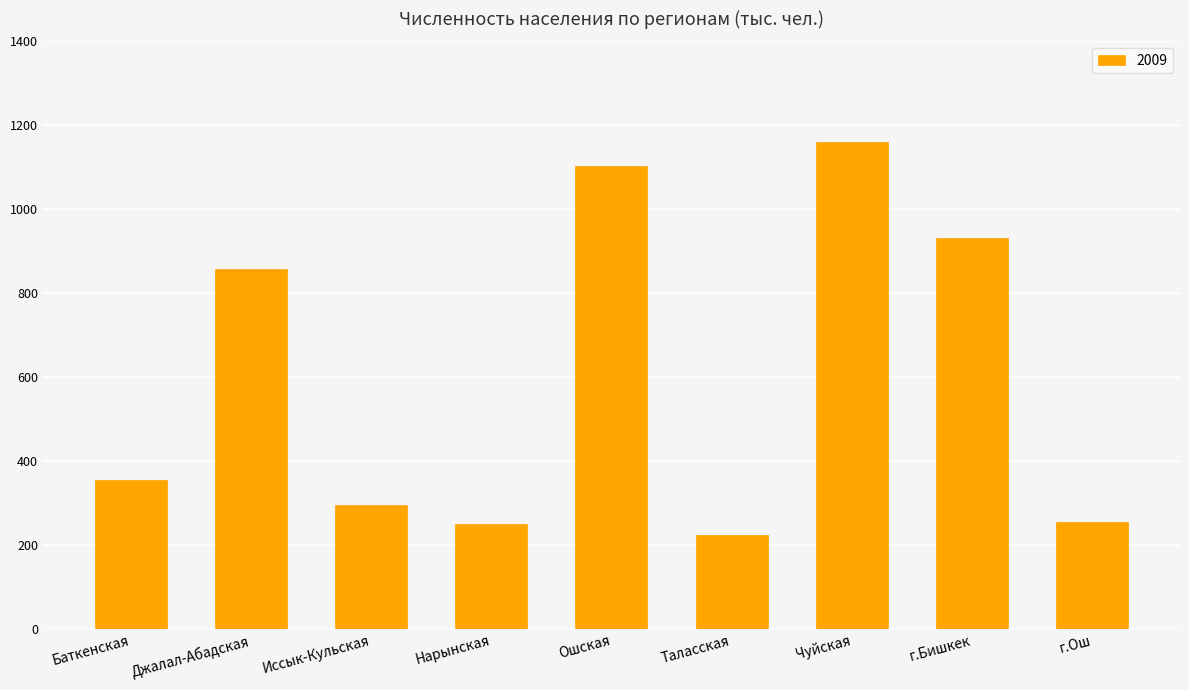

What is the smallest value displayed?

225